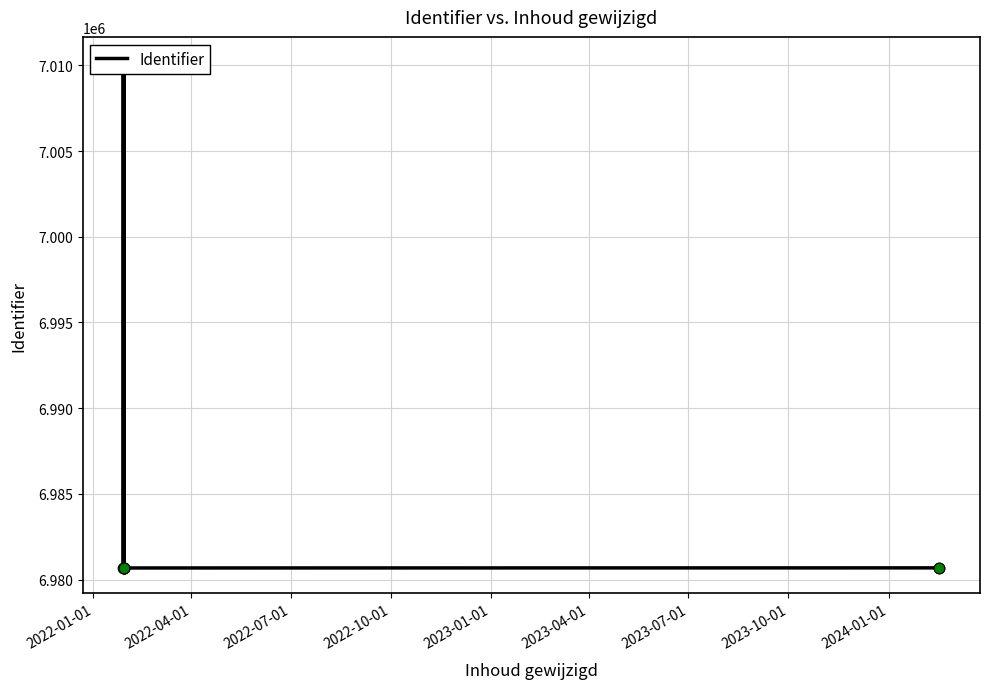

Between 2023-07-01 and 2024-01-01, which is larger?

2024-01-01